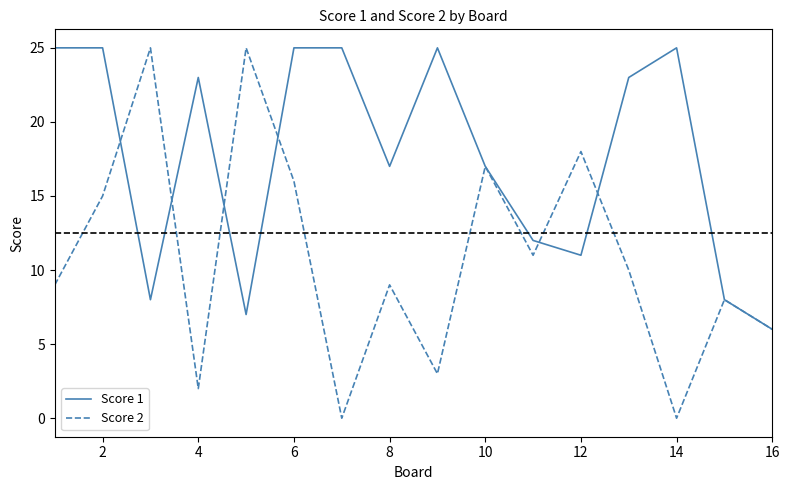

Which series has the largest total across all categories?

Score 1